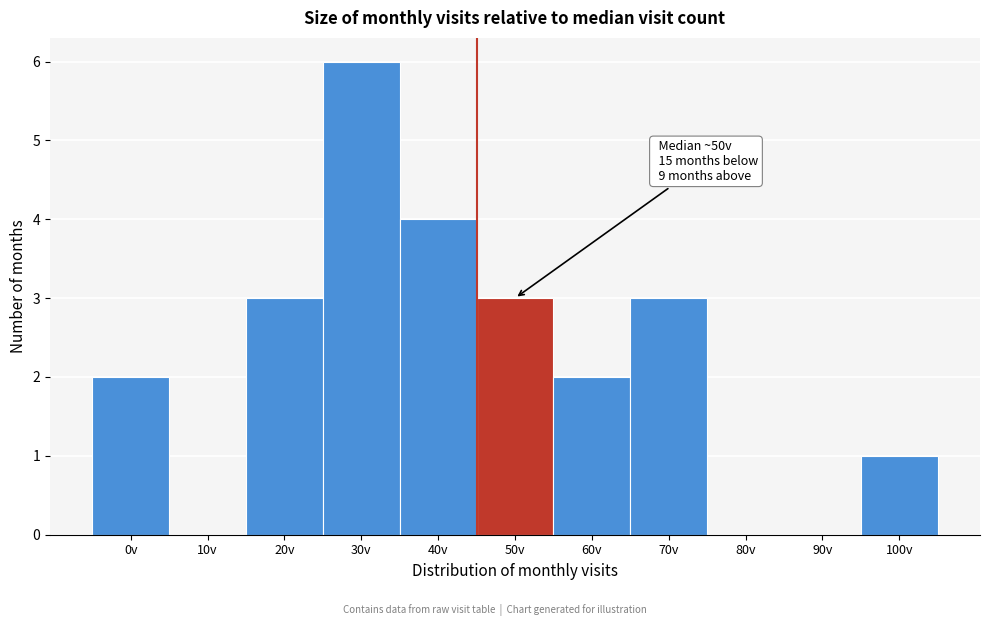

Reading left to right, extract all data points from this chart.

0v=2	10v=0	20v=3	30v=6	40v=4	50v=3	60v=2	70v=3	80v=0	90v=0	100v=1